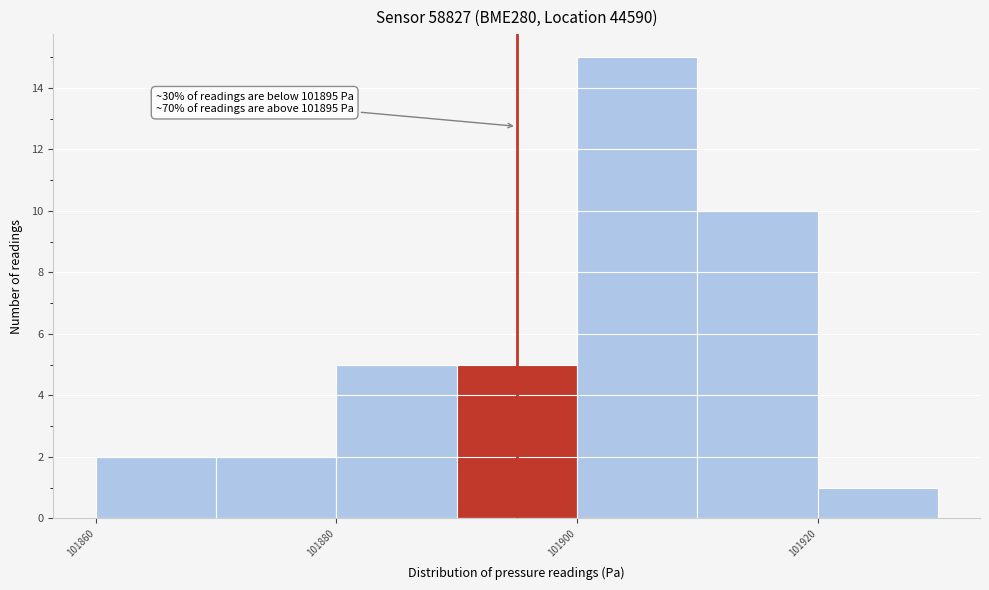

Over which range of the x-axis is the bar tallest?

101900 to 101910